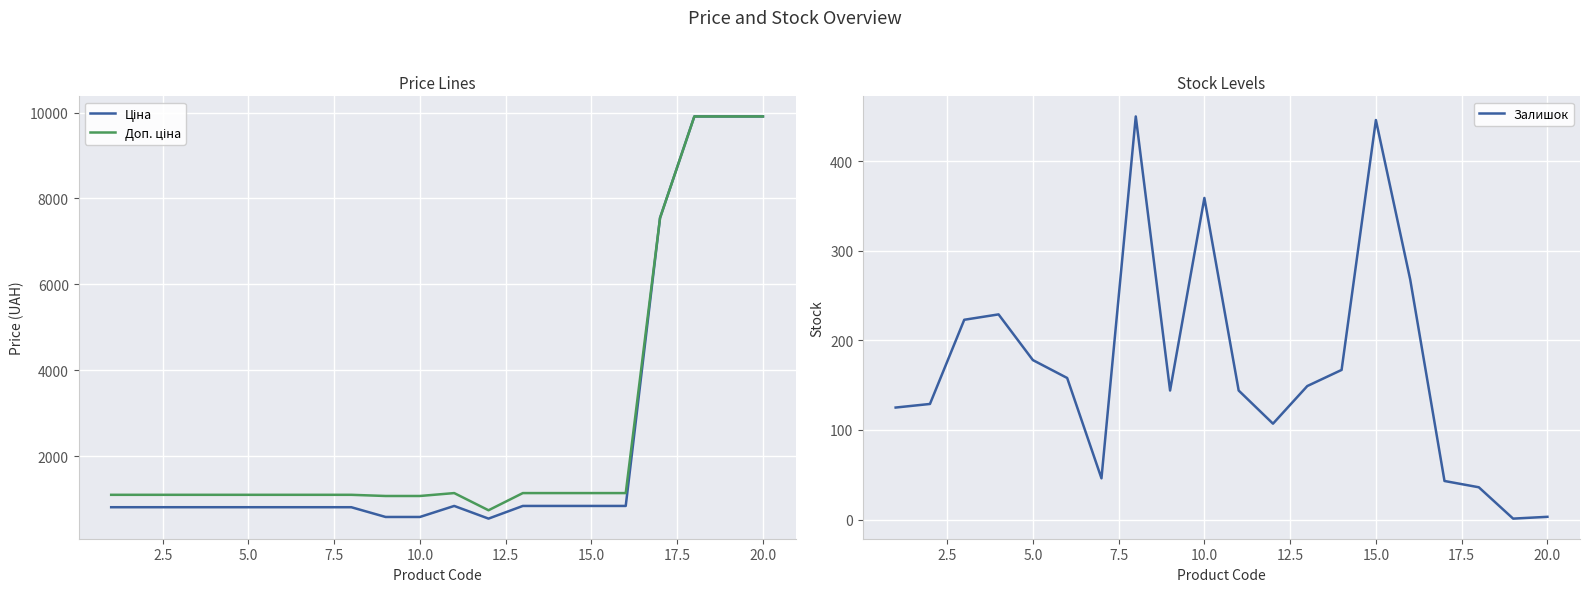

What is the difference between the maximum and minimum values in the Доп. ціна series?

9166.5